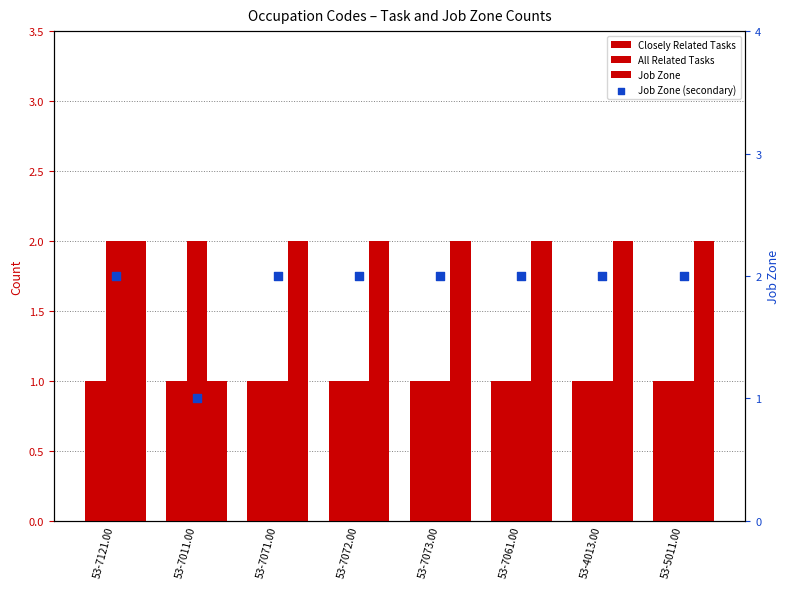

At which category is the sum across all series the highest?

53-7121.00